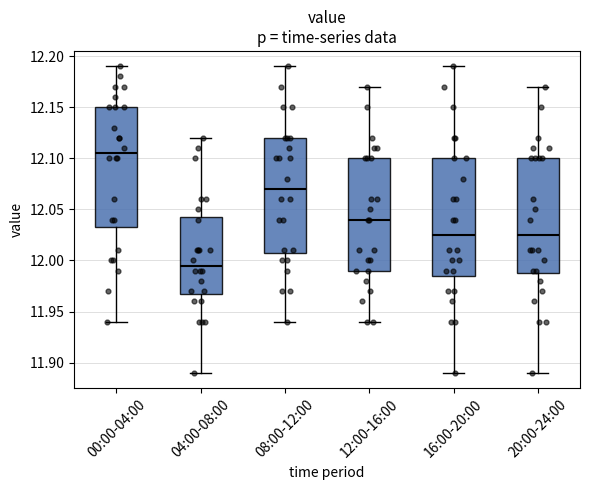

Which box's median line is the lowest?

04:00-08:00